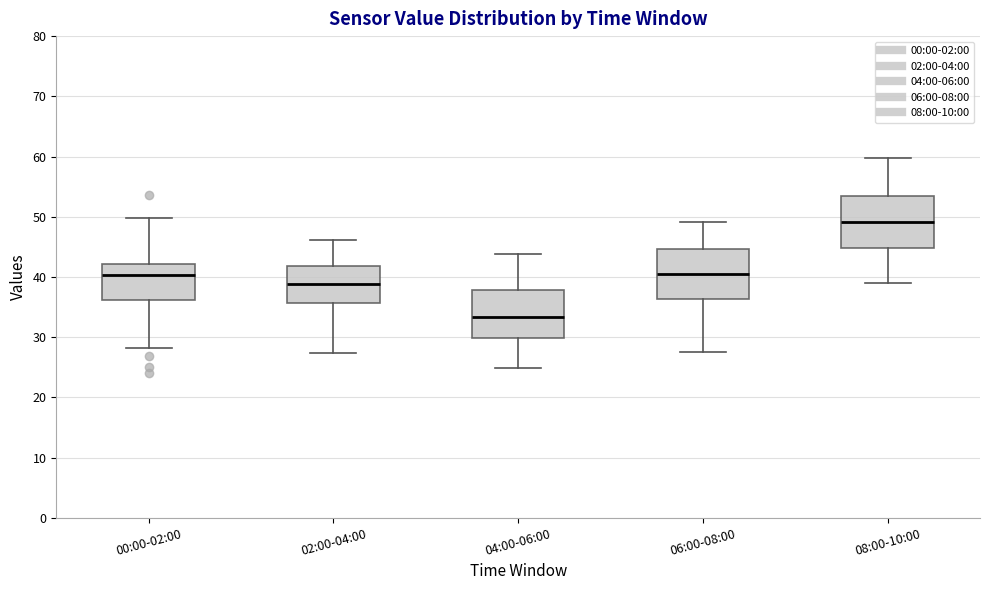

Which box has the lowest median line?

04:00-06:00